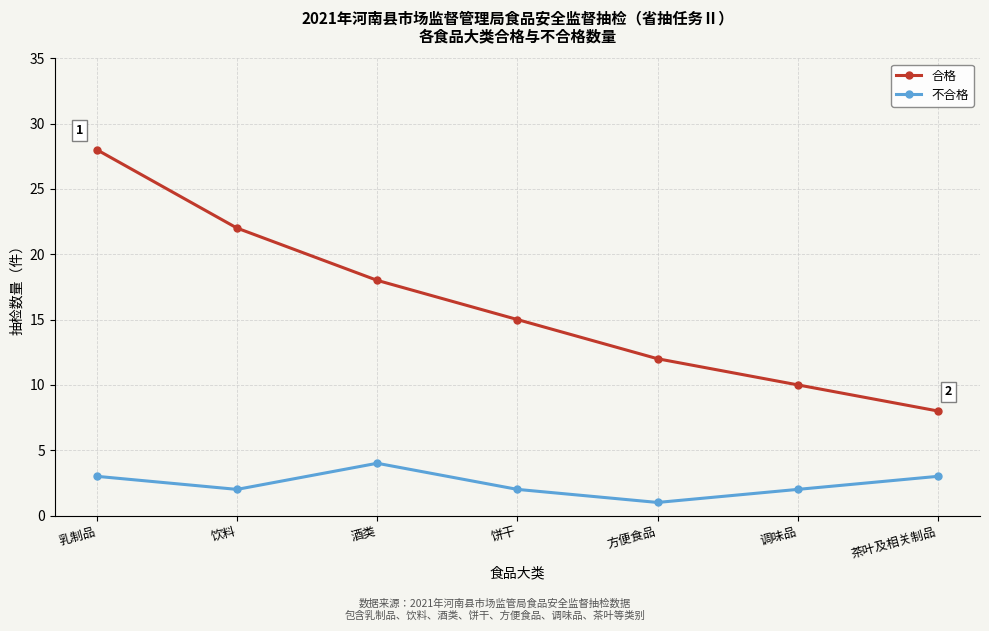

Reading left to right, transcribe all the data shown in this chart.

合格: 28	22	18	15	12	10	8
不合格: 3	2	4	2	1	2	3